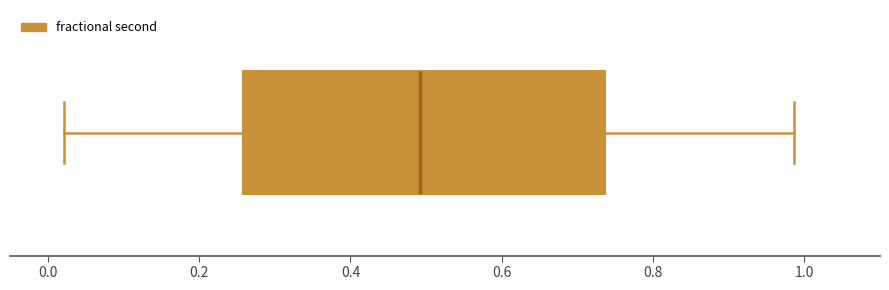

Read this box plot against the x-axis: the position of the median line, the range covered by the box, and the ends of both whiskers. The values are not printed on the chart, so give them approximately, as read against the axis.

median 0.50, box 0.26 to 0.74, whiskers 0.02 to 0.98